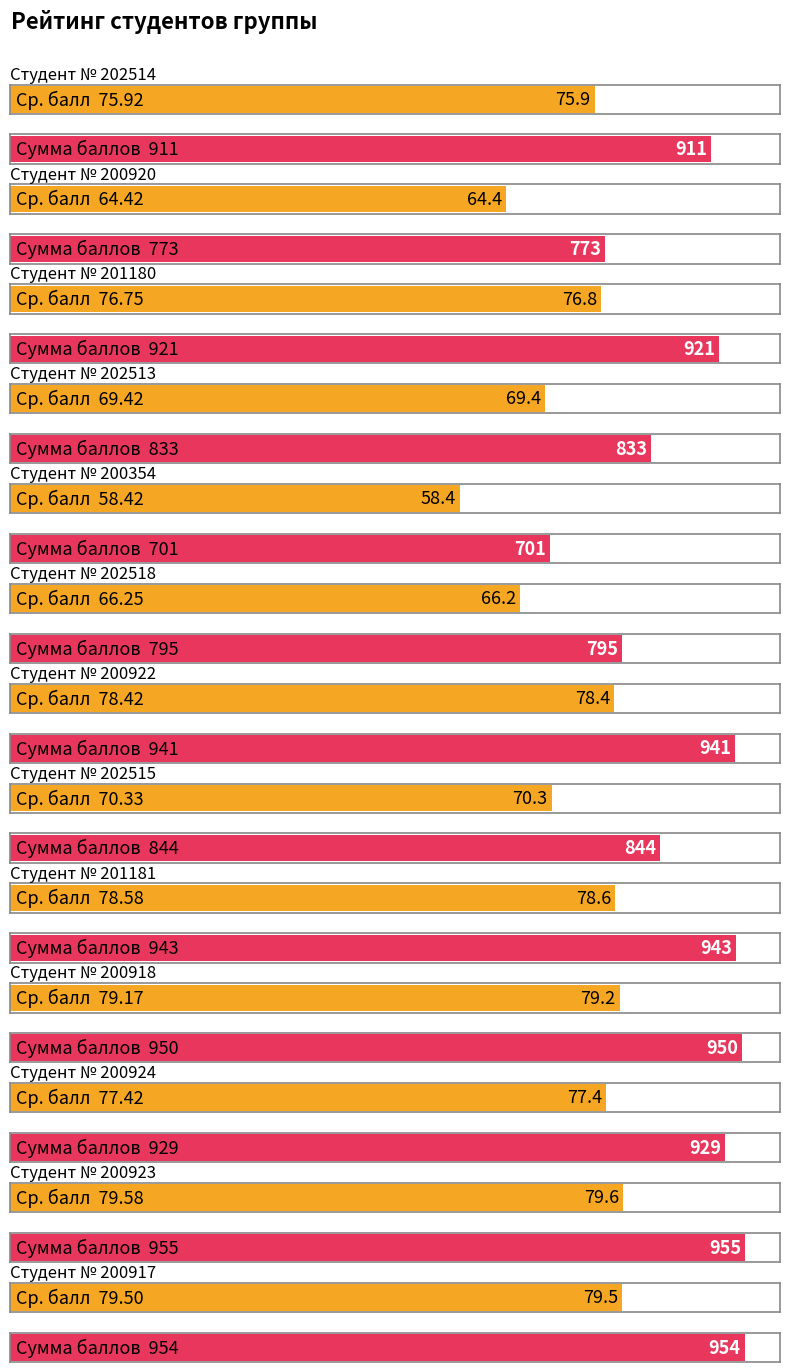

Which series changed the most between 200924 and 200917?

Сумма баллов